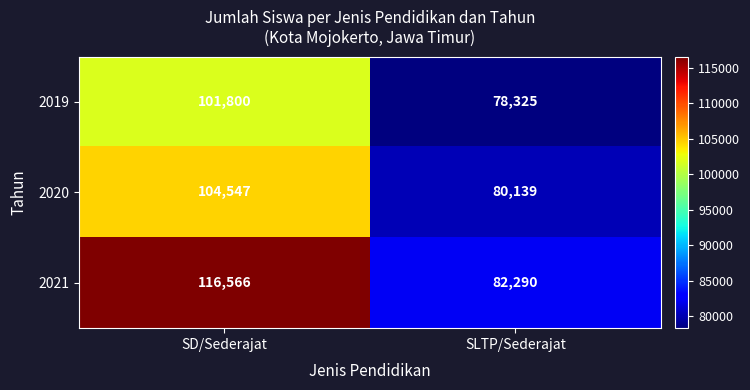

Rank the series at SD/Sederajat from lowest to highest value.

2019, 2020, 2021